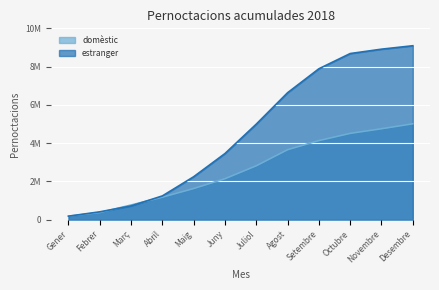

Where does the estranger series first go above 4991317?

Agost